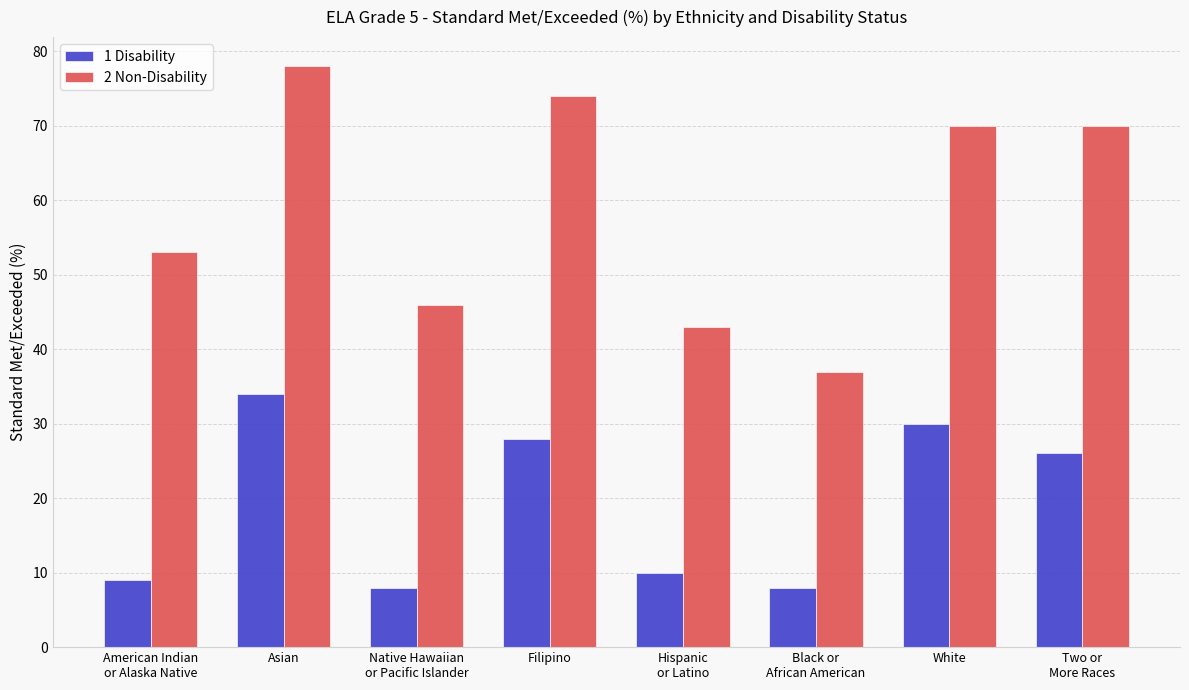

True or false: 1 Disability has a value of 8 at Native Hawaiian
or Pacific Islander.

True